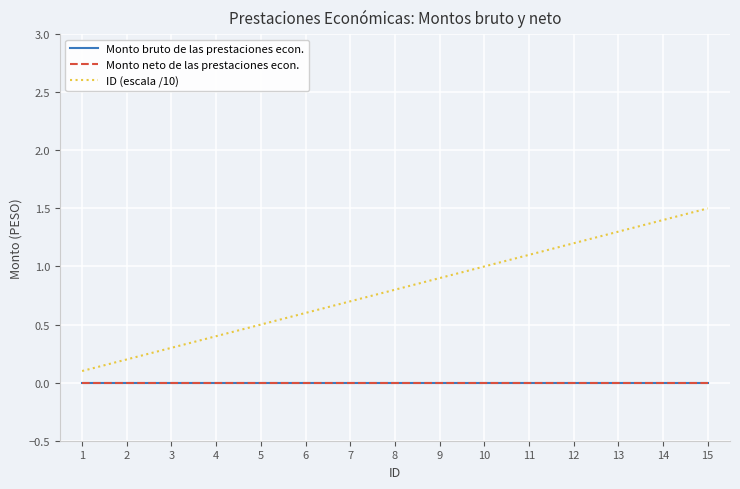

The value of Monto neto de las prestaciones econ. at 14 is 0.0. True or false?

True